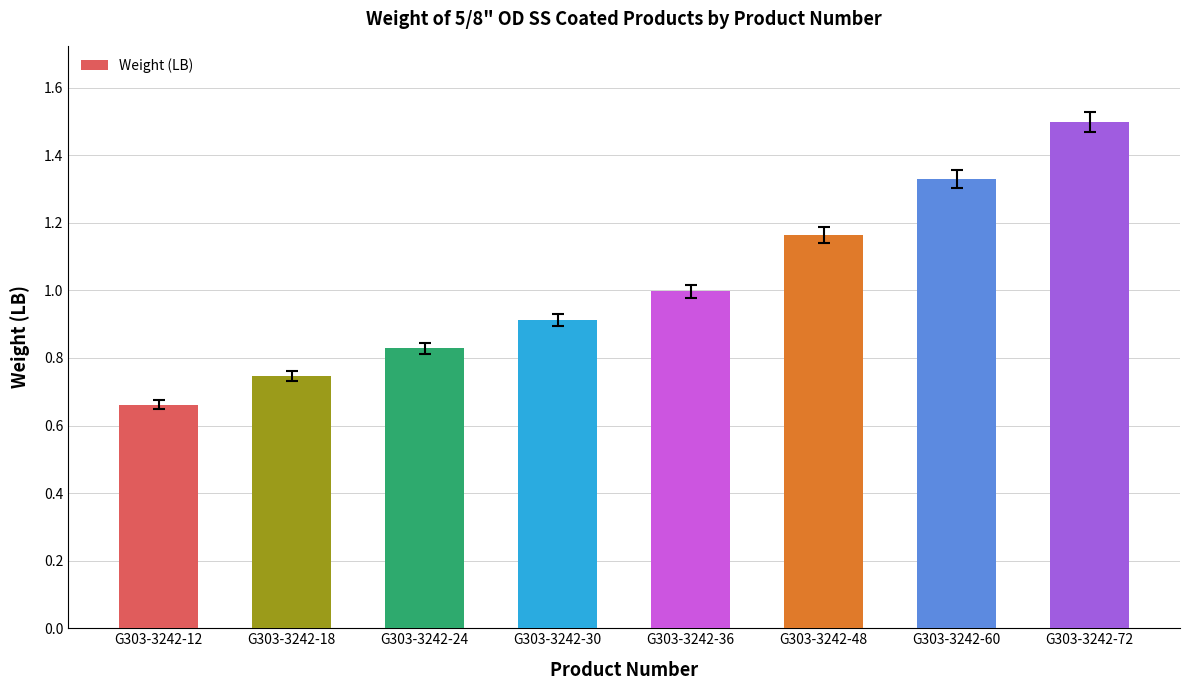

How many bars are there in total?

8